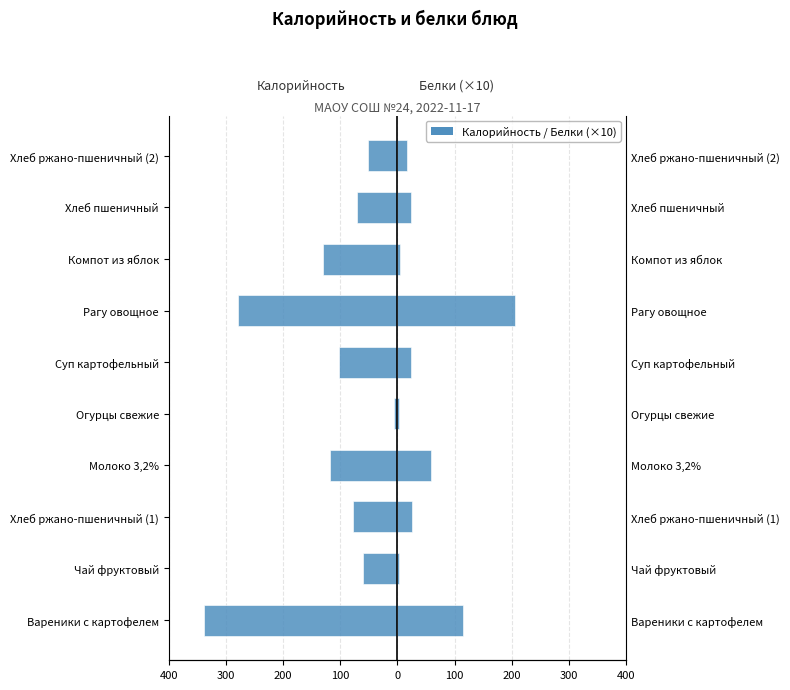

Reading left to right, extract all data points from this chart.

Калорийность: -338.4	-60.0	-77.7	-118.0	-6.4	-102.6	-278.0	-130.5	-70.5	-51.8
Белки (×10): 114.0	2.0	25.5	59.0	2.8	23.0	205.0	5.0	23.0	17.0